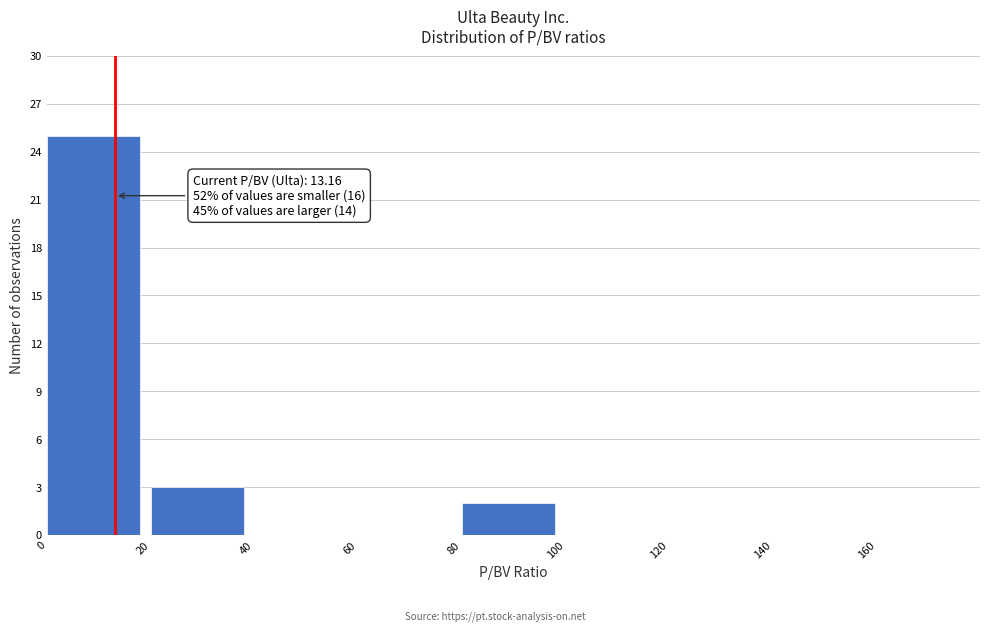

Over which range of the x-axis is the bar tallest?

0 to 20